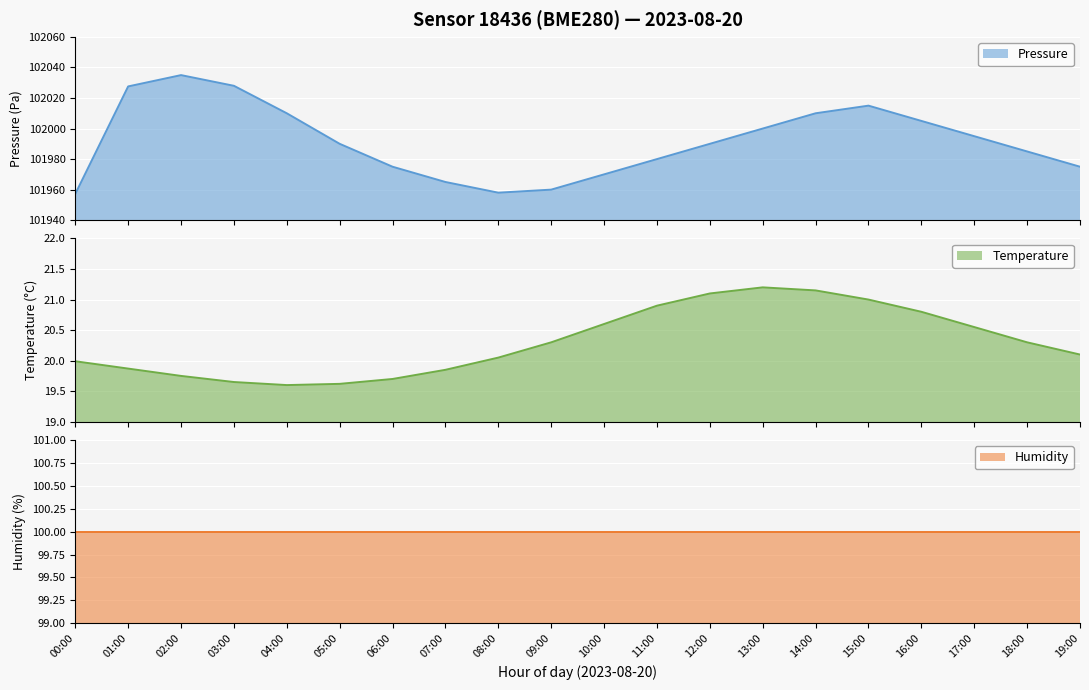

True or false: pressure and temperature cross at least once.

False